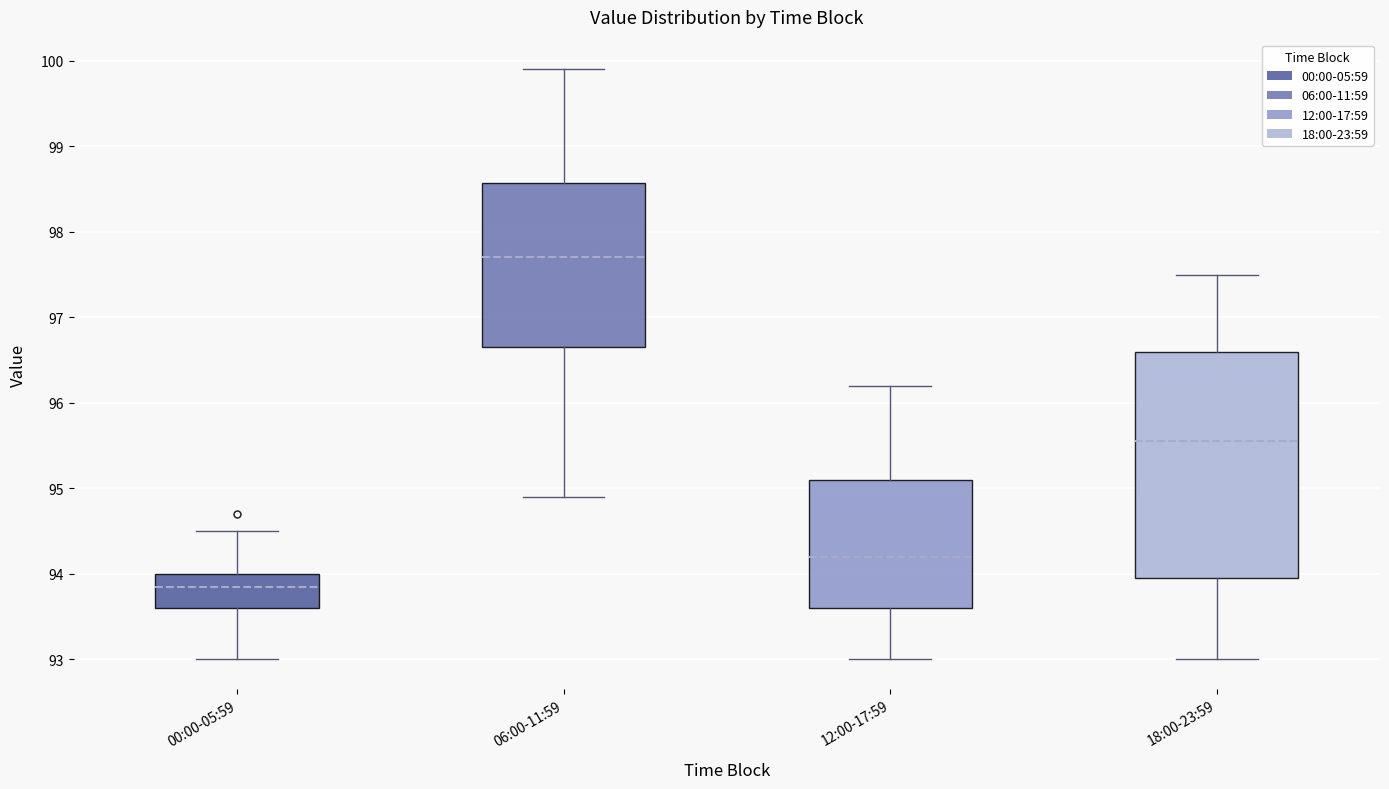

Reading left to right, transcribe this box plot: for each box, give where its median line is, the range the box spans, and where its two whiskers end, as read against the y-axis. The values are not printed on the chart, so give them approximately, as read against the axis.

00:00-05:59: median 93.9, box 93.6 to 94.0, whiskers 93.0 to 94.5
06:00-11:59: median 97.7, box 96.7 to 98.6, whiskers 94.9 to 99.9
12:00-17:59: median 94.2, box 93.6 to 95.1, whiskers 93.0 to 96.2
18:00-23:59: median 95.6, box 94.0 to 96.6, whiskers 93.0 to 97.5